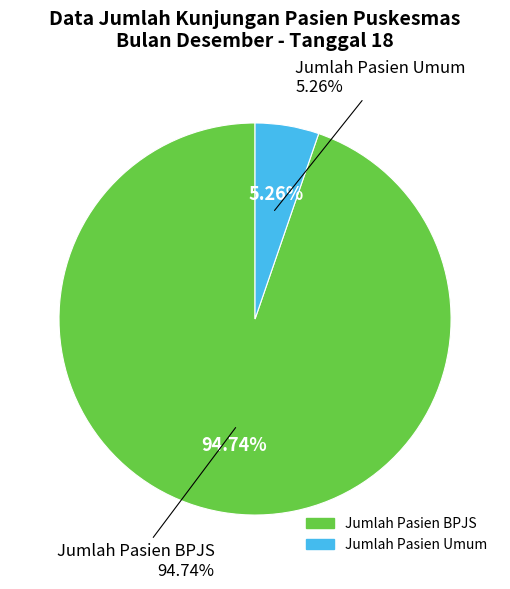

Is the sum of Jumlah Pasien Umum and Jumlah Pasien BPJS greater than half?

Yes